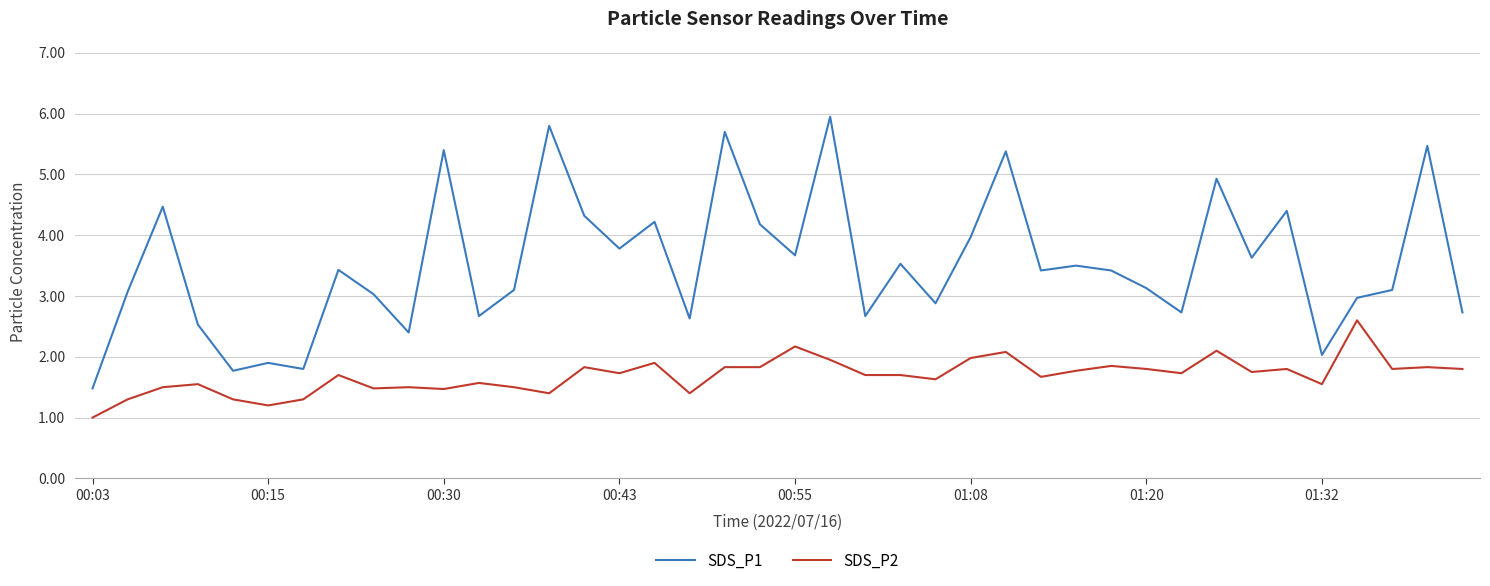

Which series has the largest total across all categories?

SDS_P1